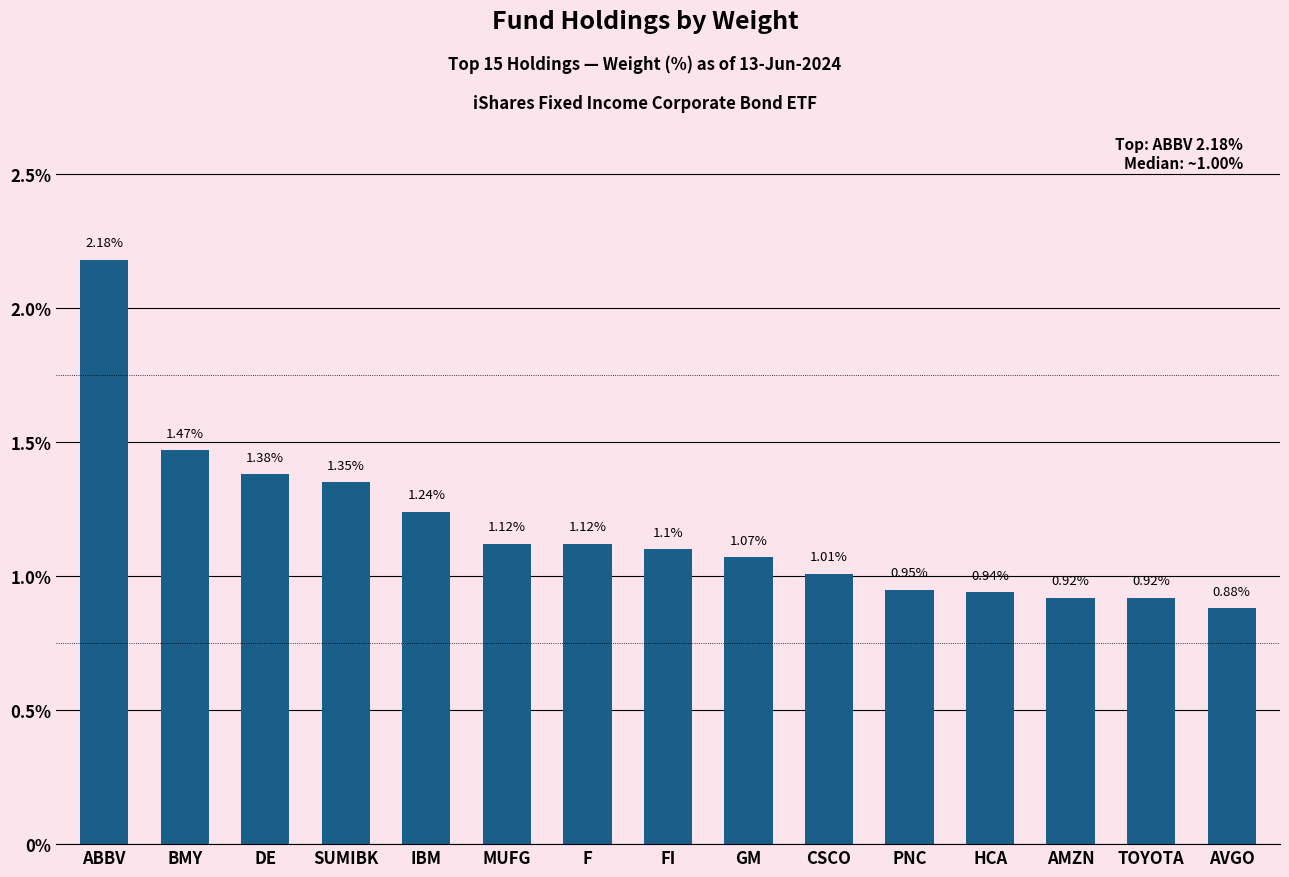

Approximately how many times larger is the value at HCA compared to F?

0.8